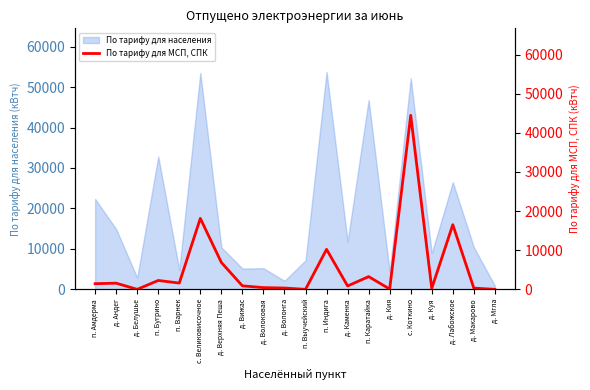

At which label is По тарифу для населения closest to 27326?

д. Лабожское